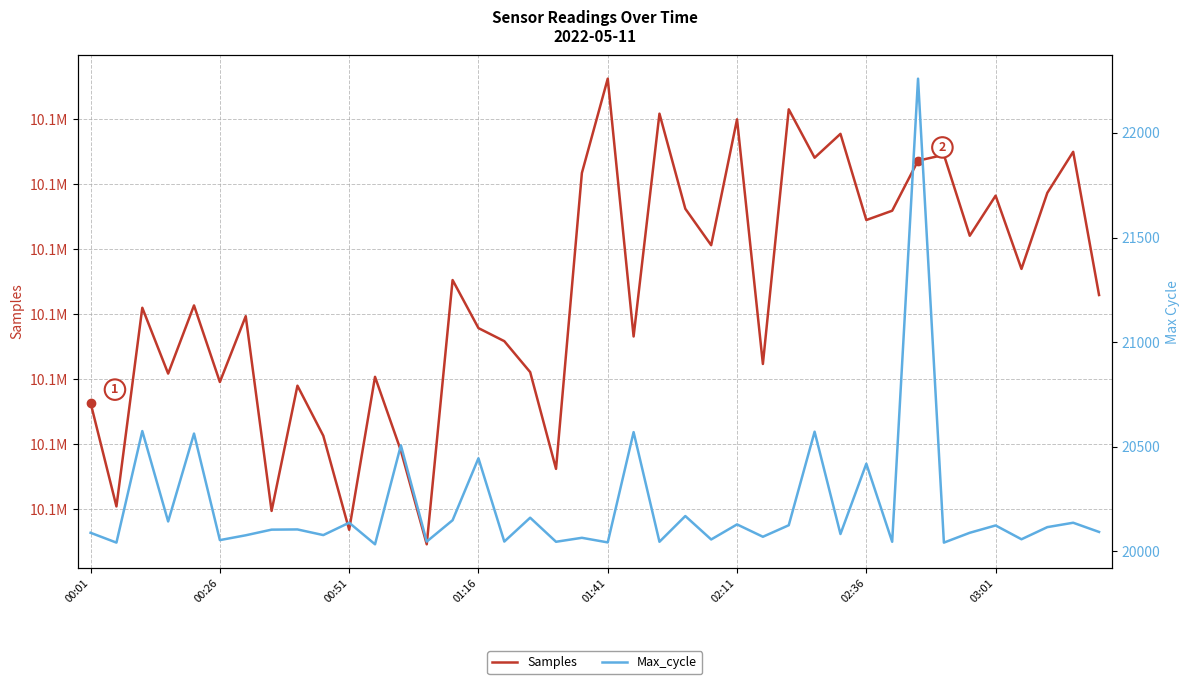

What is the sum of all Samples values?

405705443